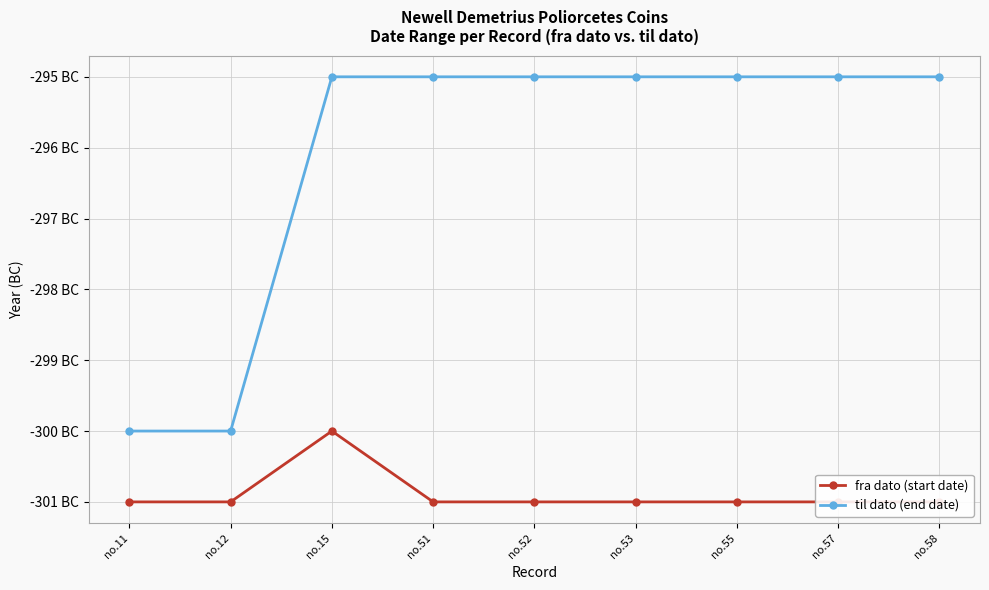

At which category is the sum across all series the highest?

no.15